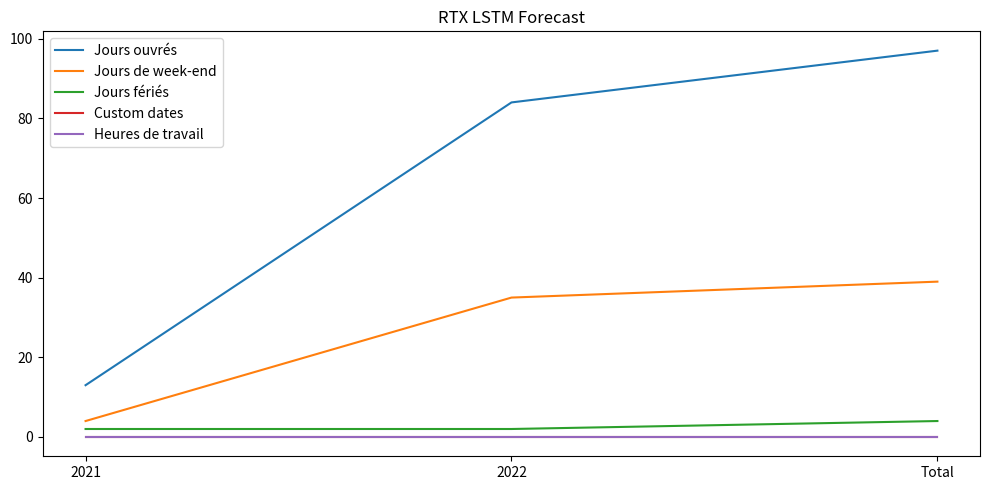

Rank the categories by Jours fériés value from highest to lowest.

Total, 2021, 2022